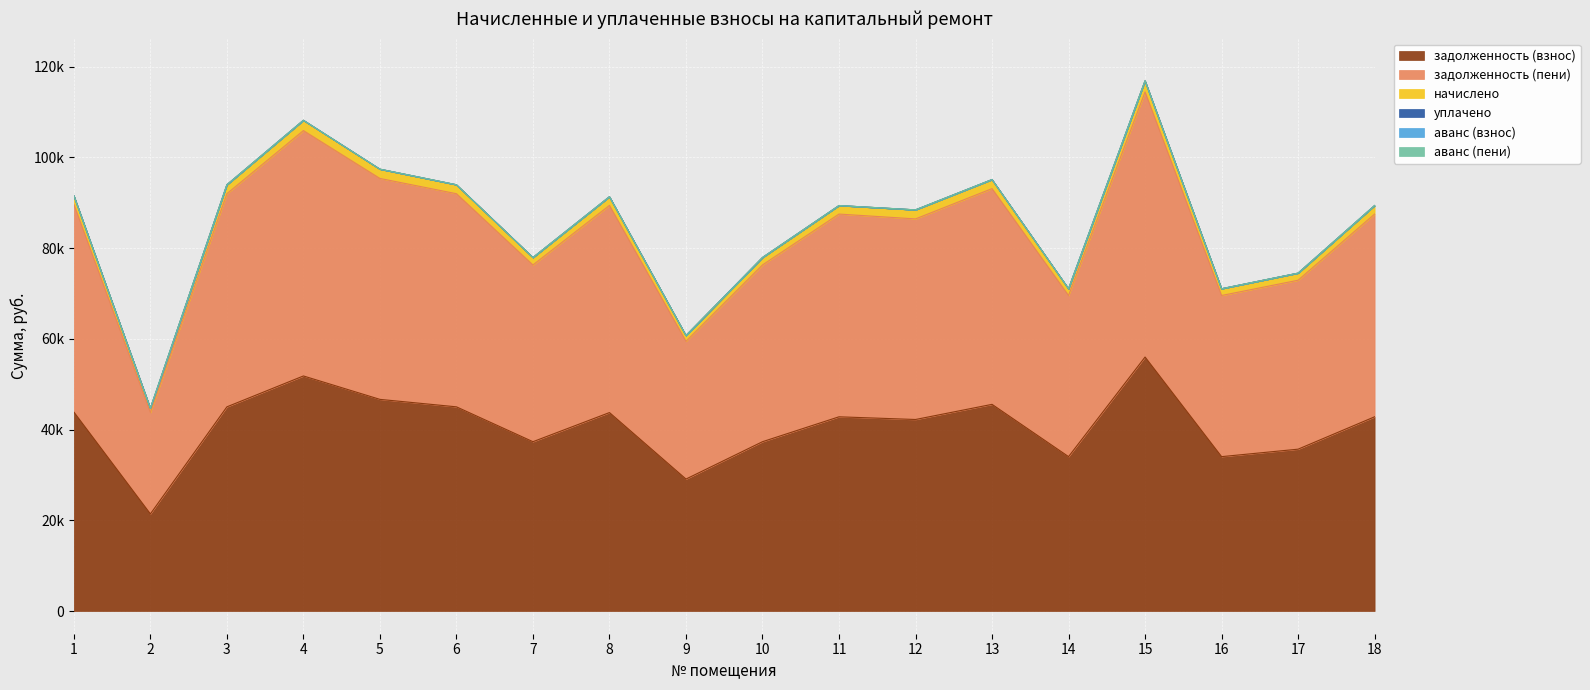

True or false: начислено and задолженность (пени) cross at least once.

False